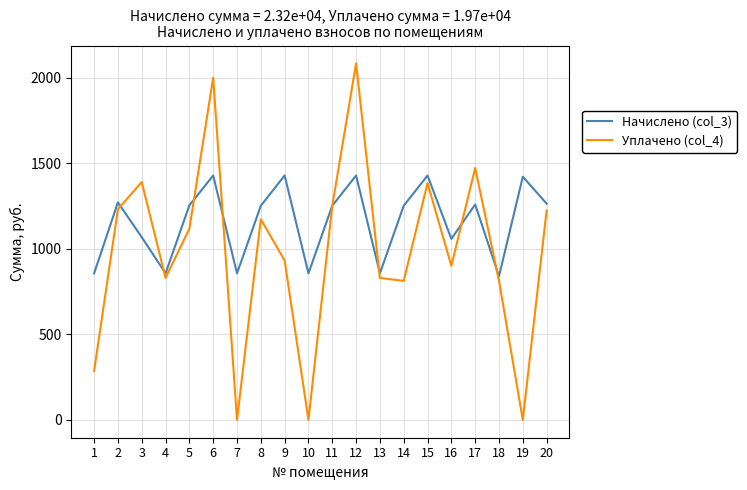

Does the chart have visible grid lines?

Yes